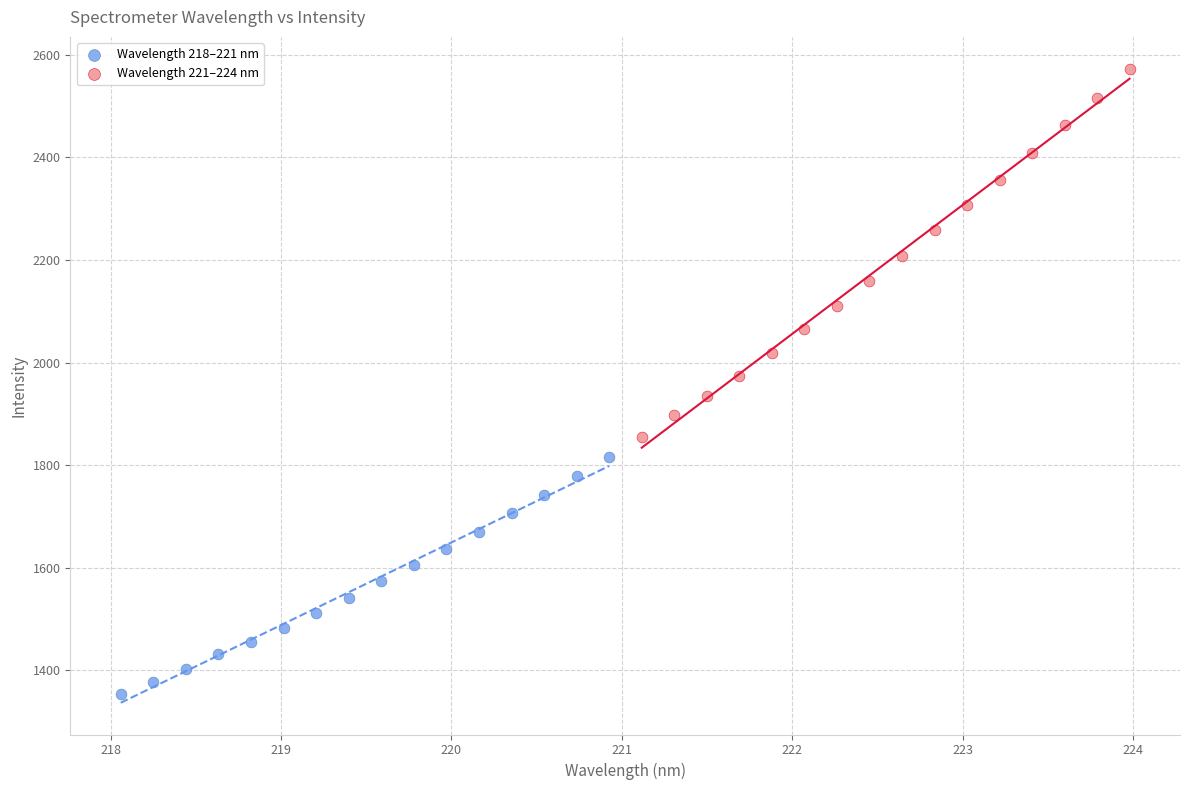

Which series reaches the maximum Y coordinate?

Wavelength 221–224 nm